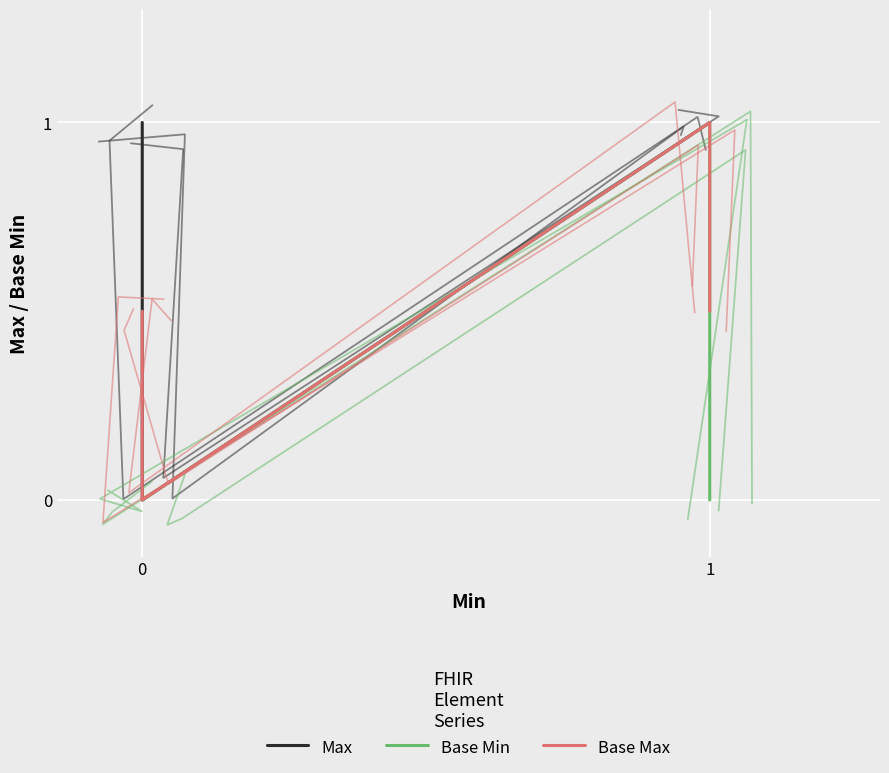

The value of Base Max at 1 is 0.9. True or false?

False